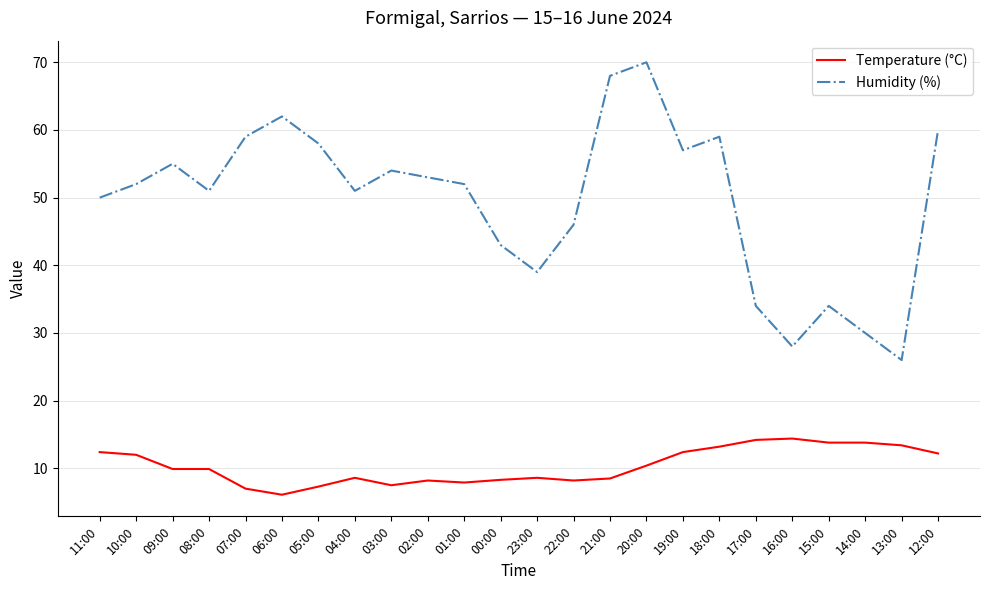

At how many categories does at least one series exceed 36?

19